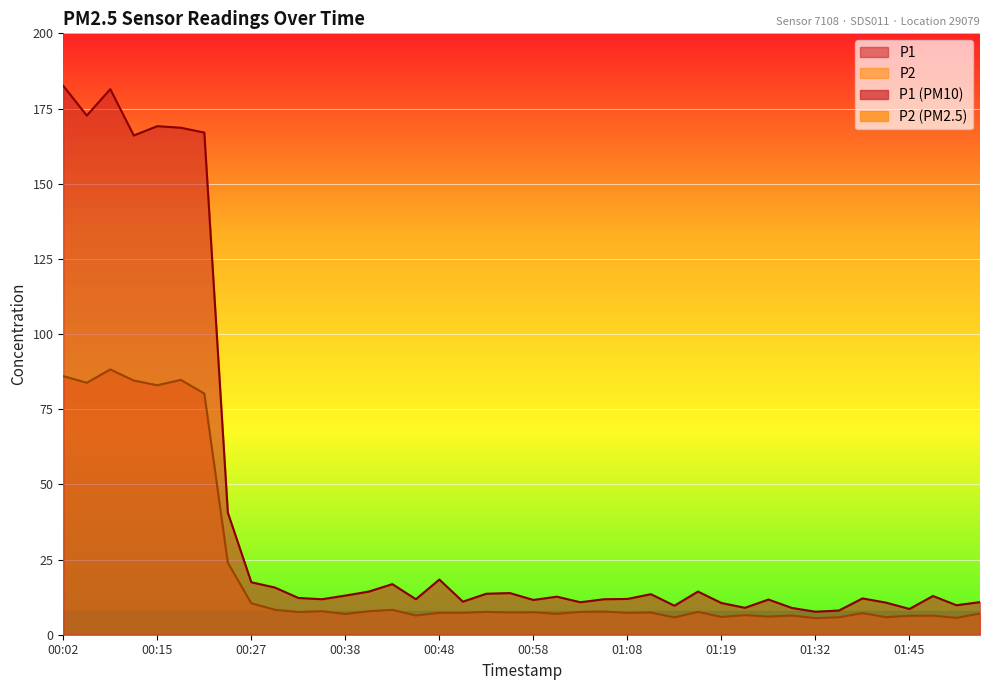

What is the difference between the P2 values at 01:08 and 00:04?

76.5